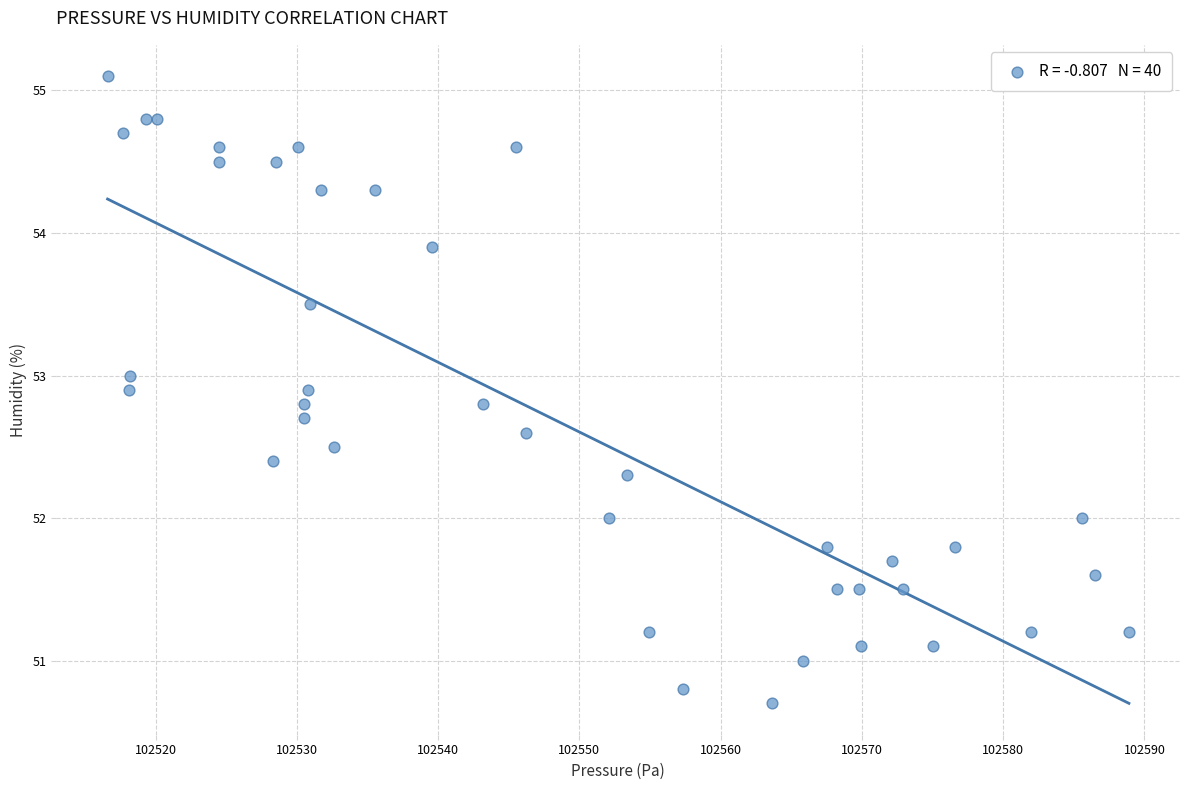

What is the range of Y values (max minus min)?

4.4